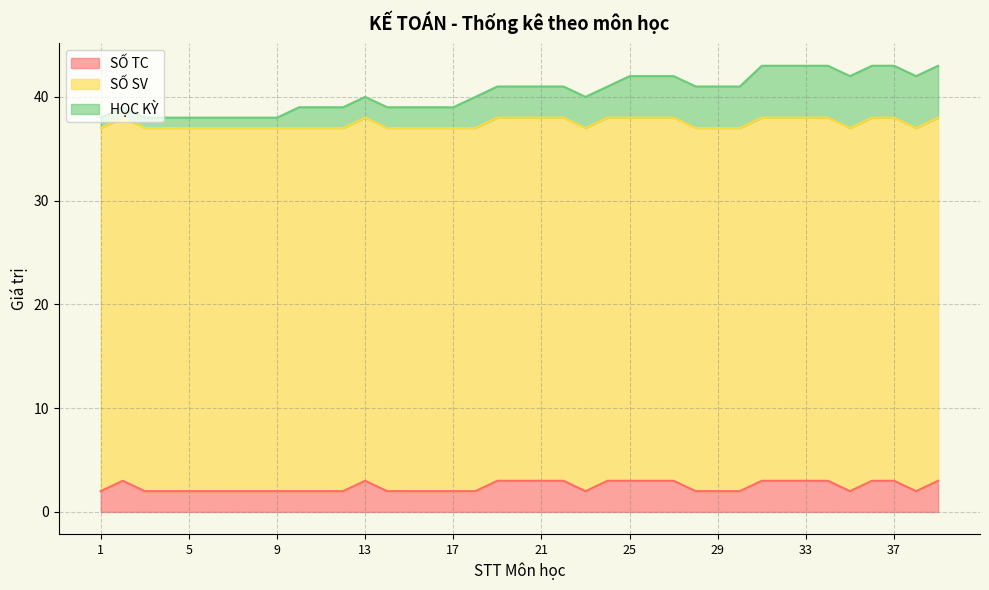

How many values in the HỌC KỲ series are below 3?

17